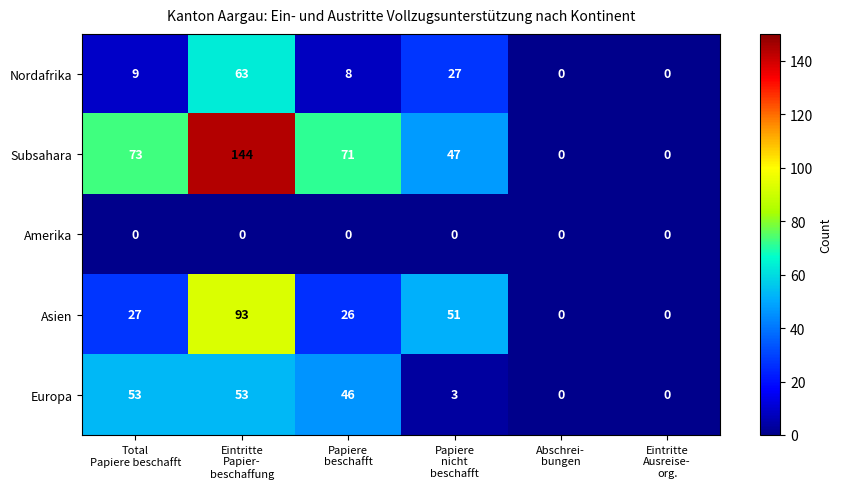

Rank the series by their maximum value, from highest to lowest.

Subsahara, Asien, Nordafrika, Europa, Amerika